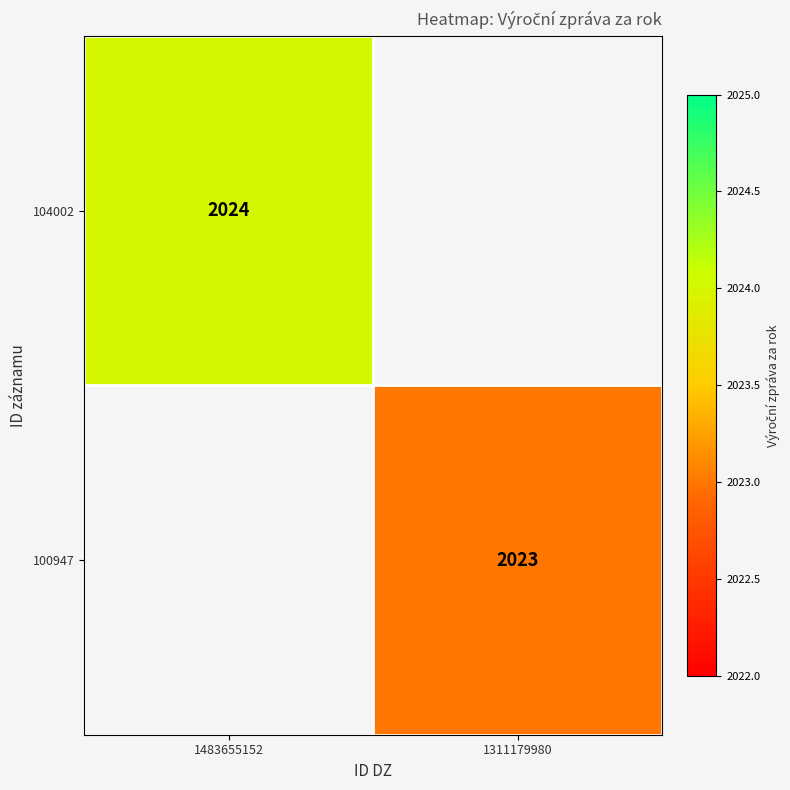

The value of 104002 at 1483655152 is 3589. True or false?

False